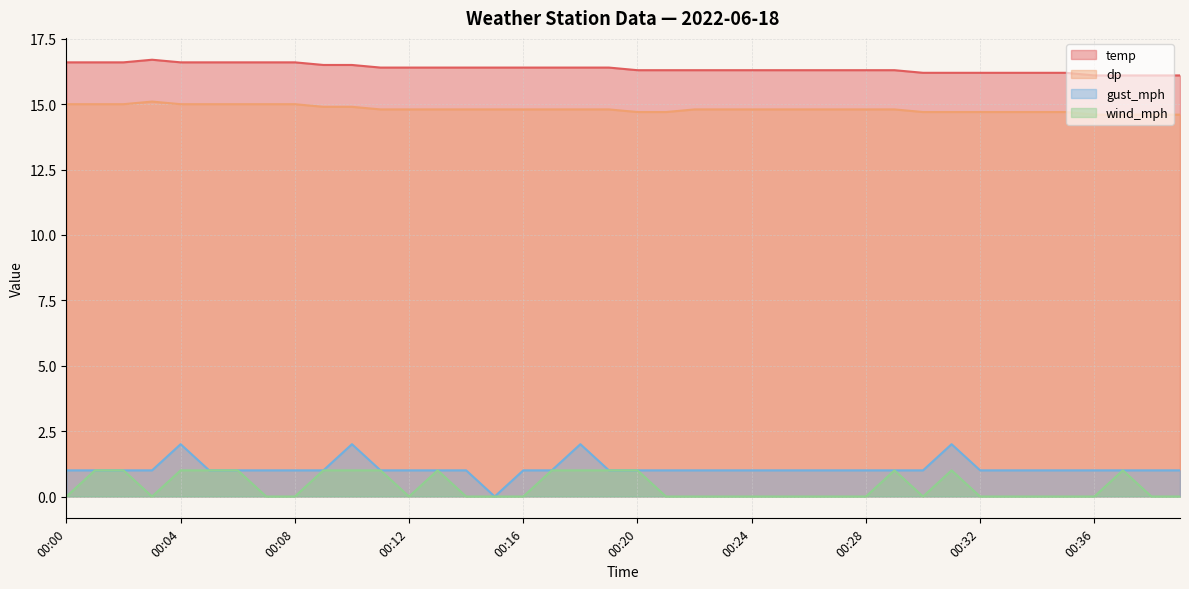

Is the value of wind_mph at 00:11 greater than the value of temp at 00:08?

No